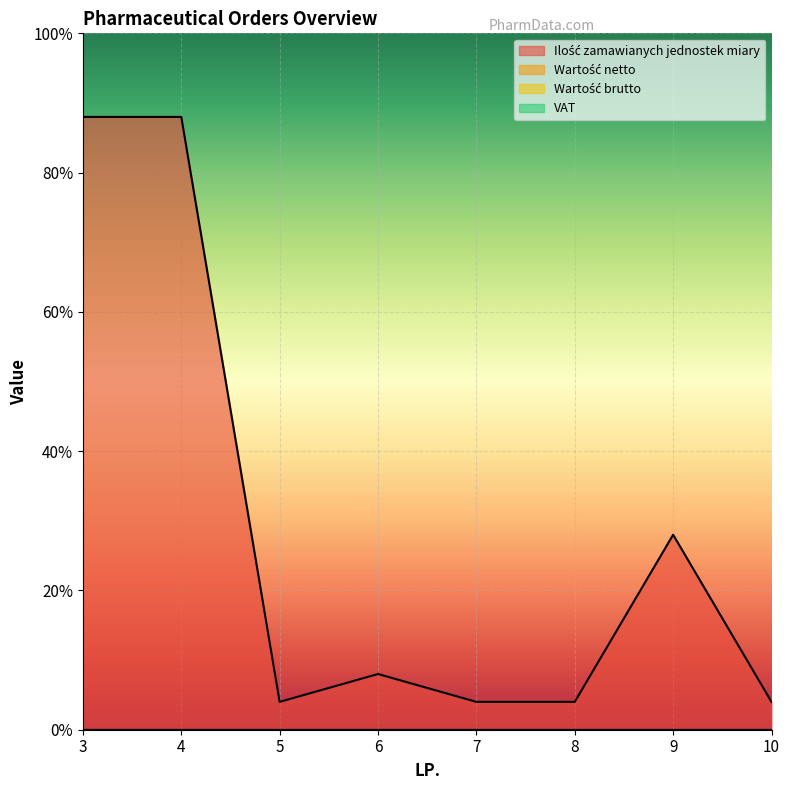

Reading left to right, what are all the values shown in this chart?

Ilość zamawianych jednostek miary: 3=220	4=220	5=10	6=20	7=10	8=10	9=70	10=10
Wartość netto: 3=0	4=0	5=0	6=0	7=0	8=0	9=0	10=0
Wartość brutto: 3=0	4=0	5=0	6=0	7=0	8=0	9=0	10=0
VAT: 3=0	4=0	5=0	6=0	7=0	8=0	9=0	10=0